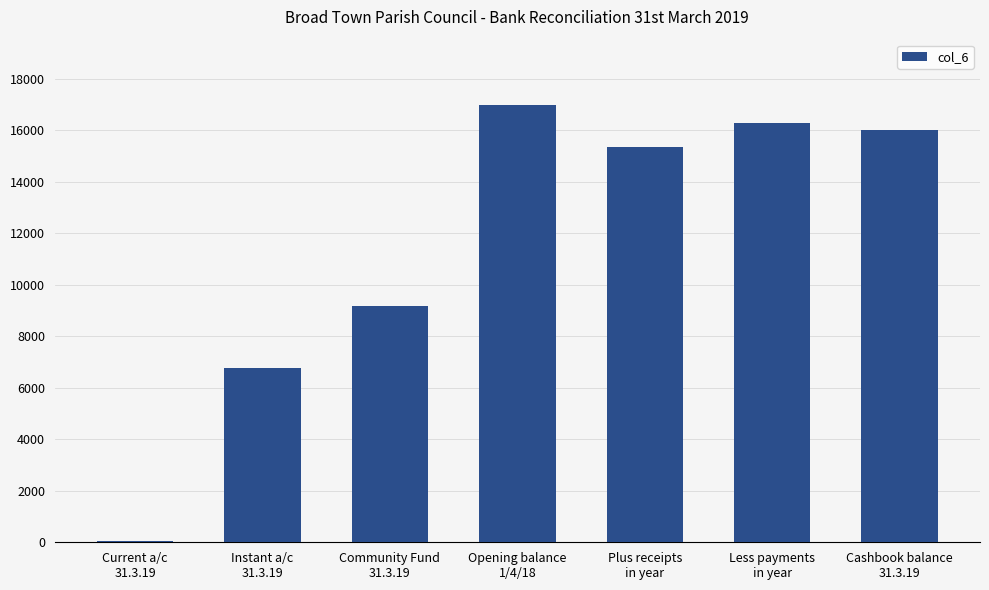

What is the sum of the values at Community Fund
31.3.19 and Cashbook balance
31.3.19?

25180.6